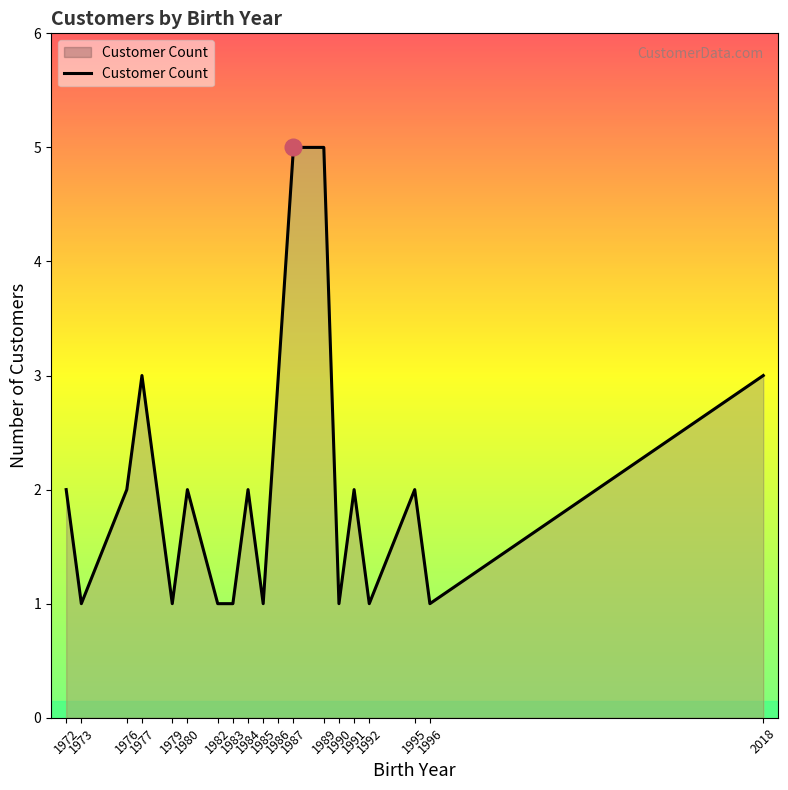

At which category does the data reach its first local peak?

1977